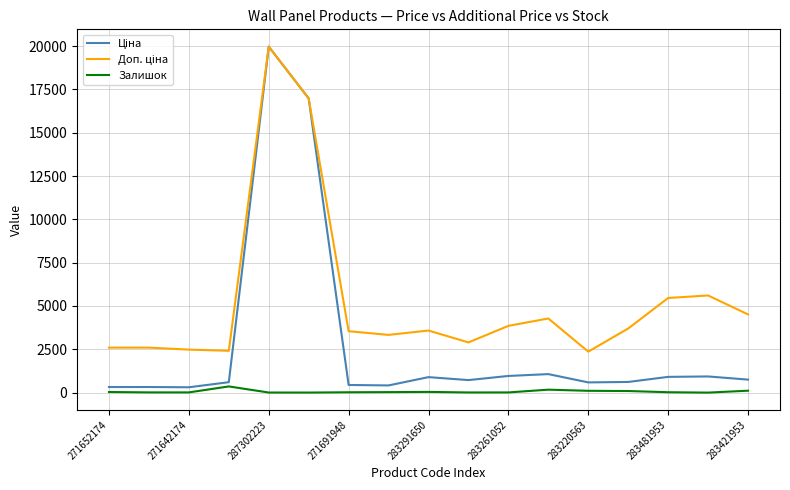

Which series has the widest spread of values?

Ціна